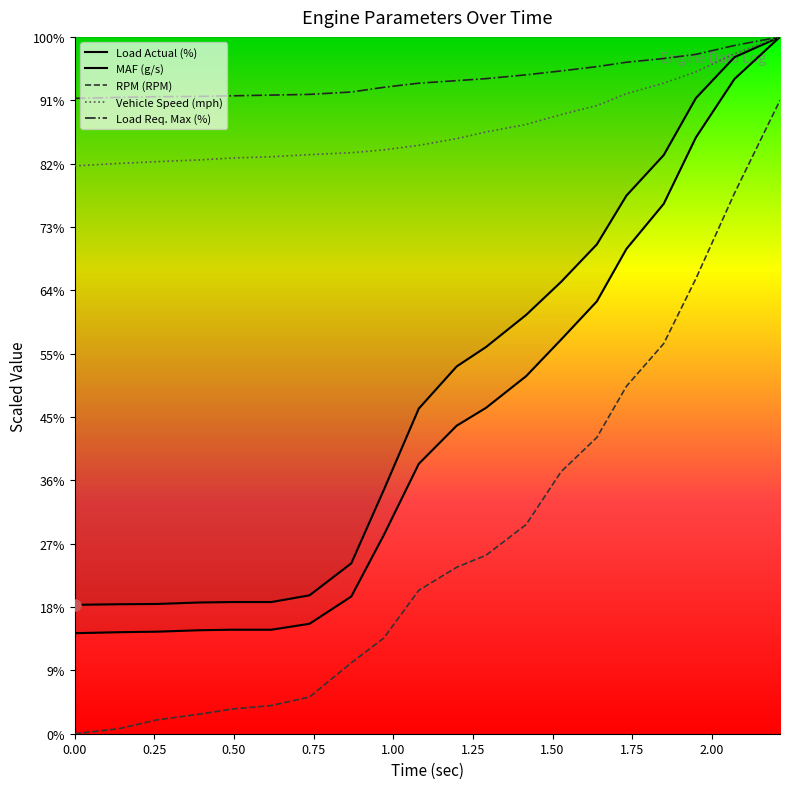

Reading right to left, transcribe all the data shown in this chart.

RPM (RPM): 200.0	170.6	143.7	123.2	109.7	93.5	82.7	66.0	56.3	52.6	45.3	30.2	22.4	11.6	8.9	7.8	6.2	4.3	1.6	0.0
Vehicle Speed (mph): 220.0	214.7	209.0	205.4	202.1	198.3	195.5	192.4	190.0	187.9	185.8	184.3	183.4	182.8	182.2	181.8	181.2	180.6	180.1	179.3
Load Req. Max (%): 220.0	217.3	214.5	213.2	212.0	210.6	209.3	208.0	206.8	206.2	205.4	204.1	202.6	201.8	201.6	201.4	201.2	201.1	200.9	200.6
Load Actual (%): 220.0	213.6	200.7	182.7	169.9	154.5	142.7	132.2	122.1	116.0	102.7	76.9	53.8	43.7	41.6	41.6	41.4	41.0	40.9	40.7
MAF (g/s): 220.0	206.7	188.3	167.3	153.1	136.5	124.5	112.9	102.9	97.3	85.2	62.7	43.3	34.7	32.8	32.8	32.7	32.2	32.1	31.7